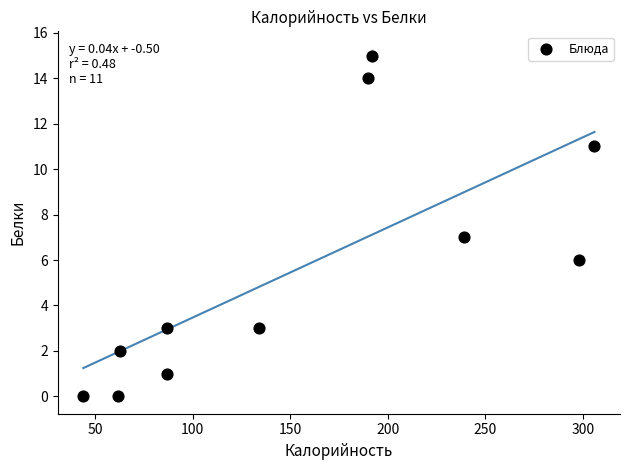

What is the range of Y values (max minus min)?

15